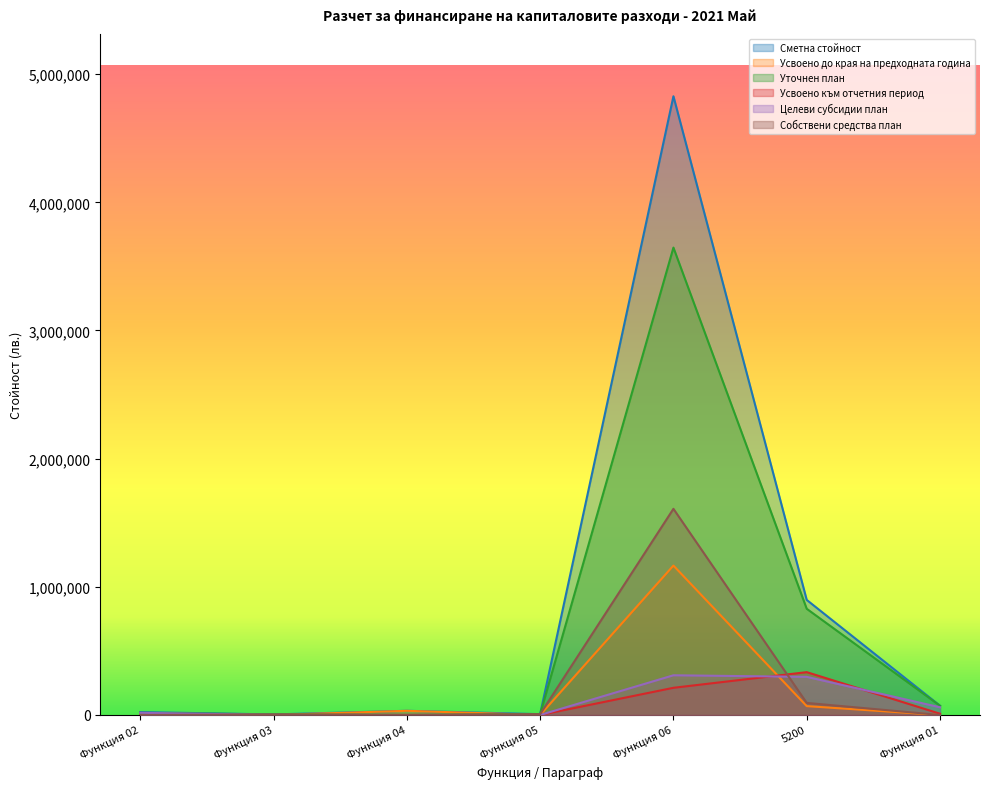

Which has a higher value, Функция 06 or Функция 03?

Функция 06